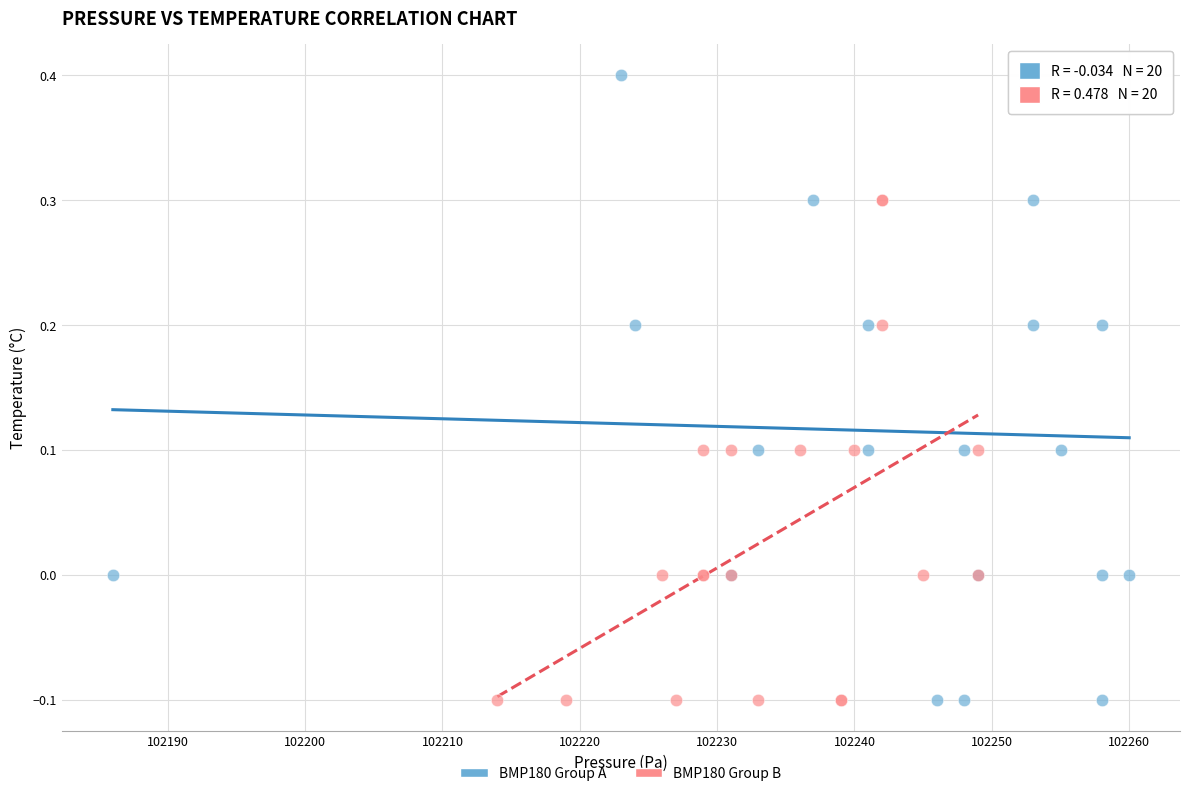

Which series reaches the maximum Y coordinate?

BMP180 Group A